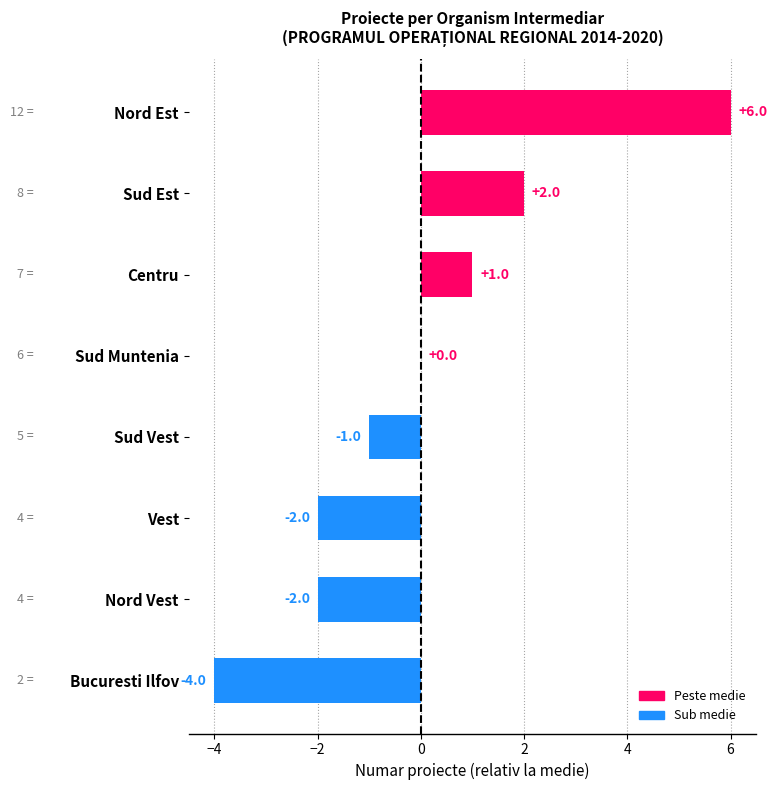

Read the value at Bucuresti Ilfov, to the nearest 5.

-5